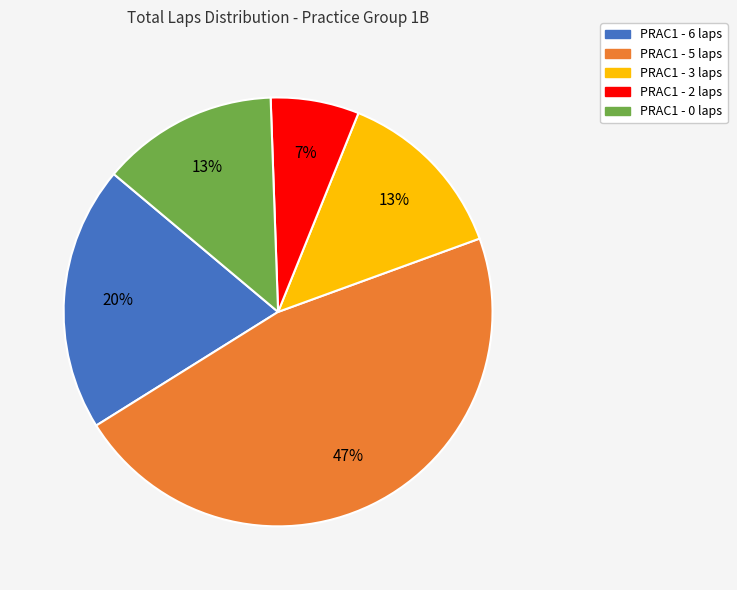

Does PRAC1 - 2 laps account for over 50% of the chart?

No